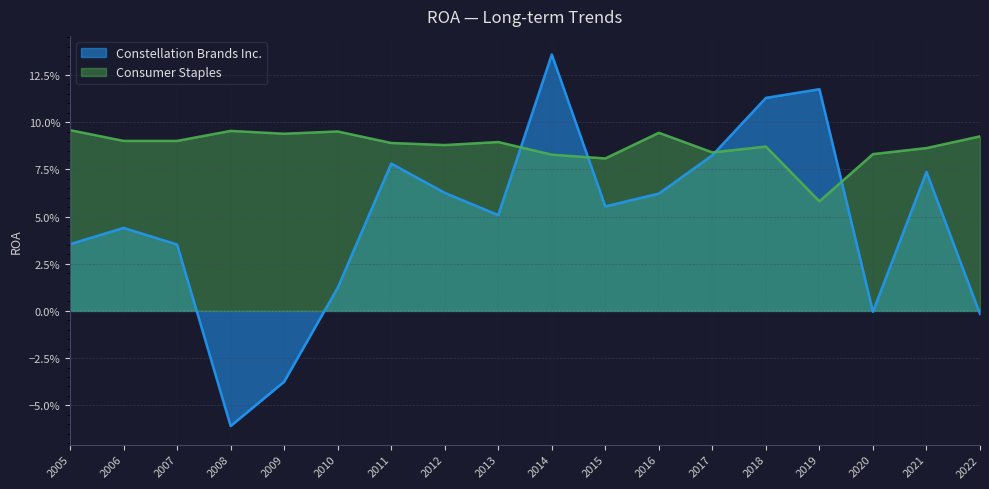

Does the chart display data point markers on the line(s)?

No